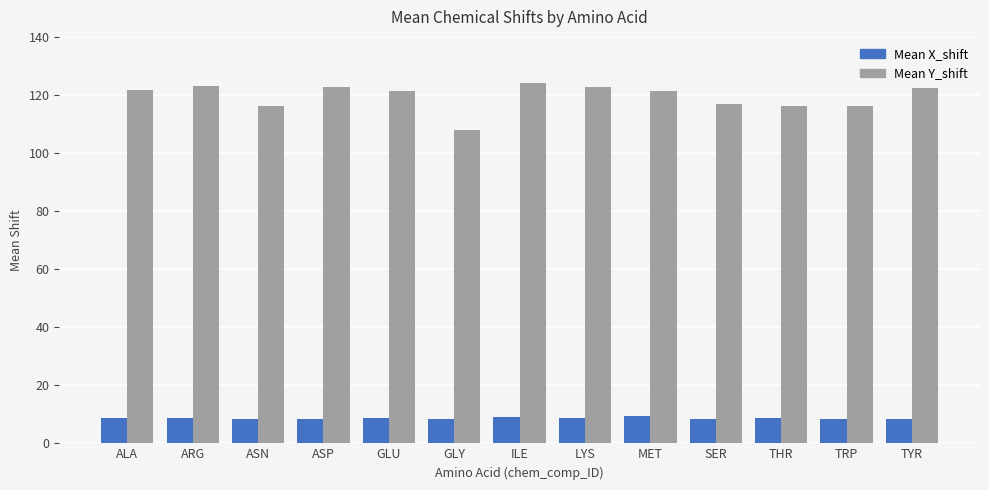

What is the total value across all series at SER?

125.0